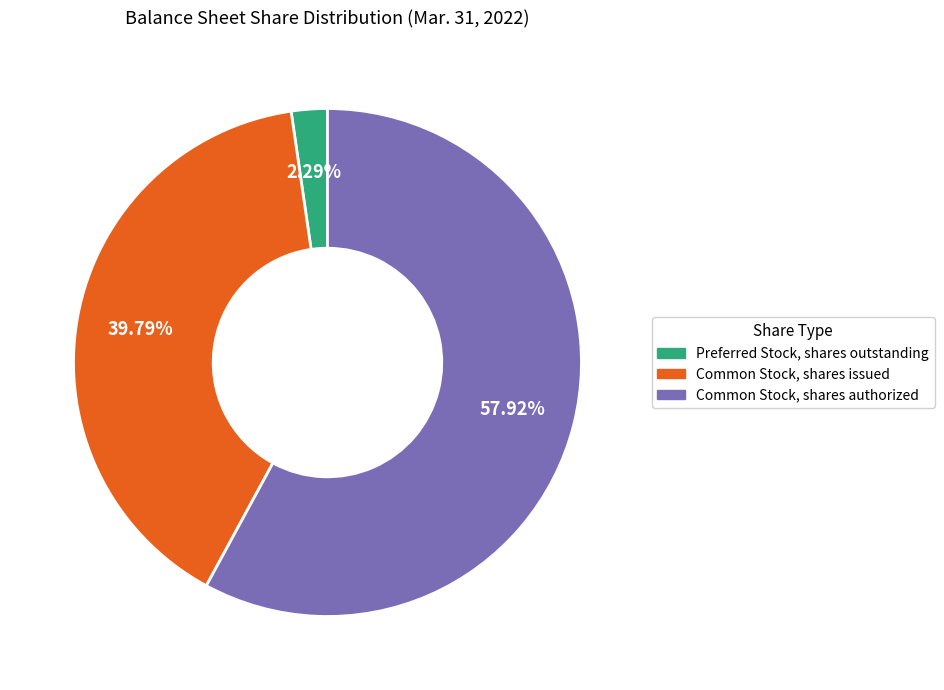

How many segments does this pie chart have?

3